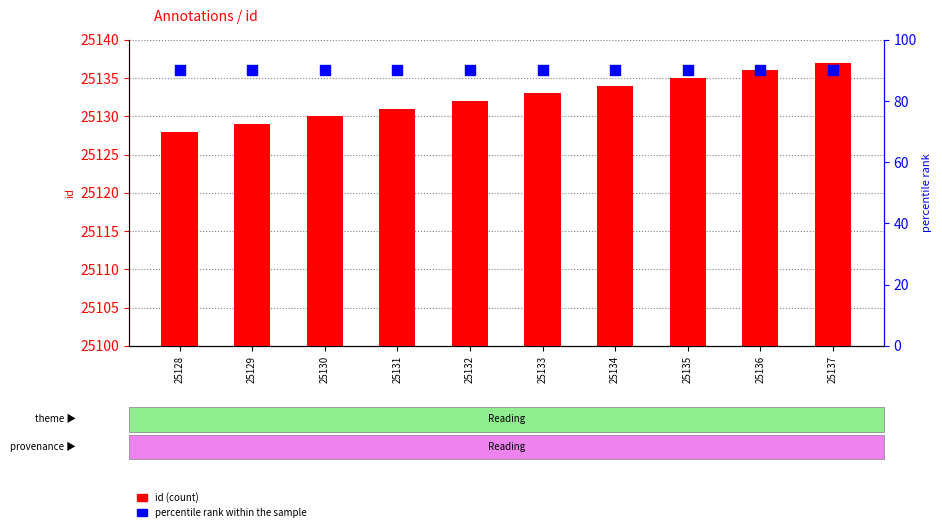

Which series has the widest spread of Y values?

id (count)